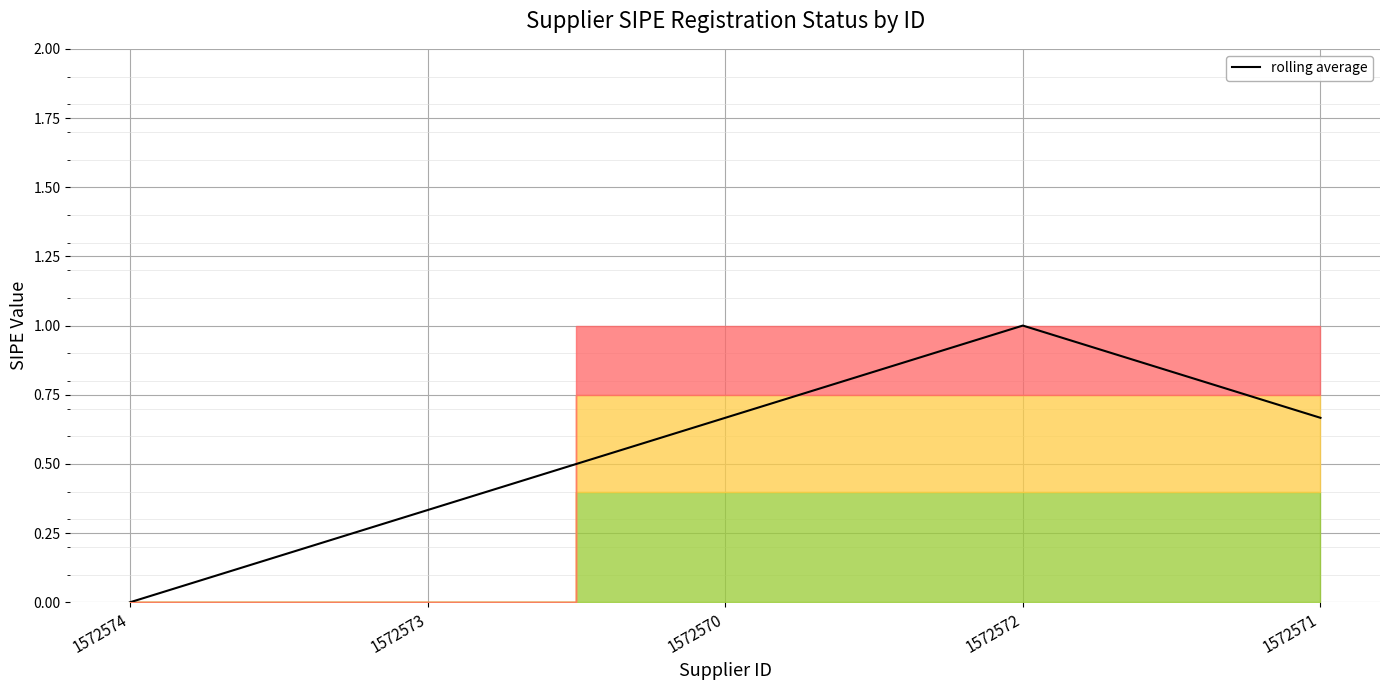

Is this an area chart (filled region under the line)?

No